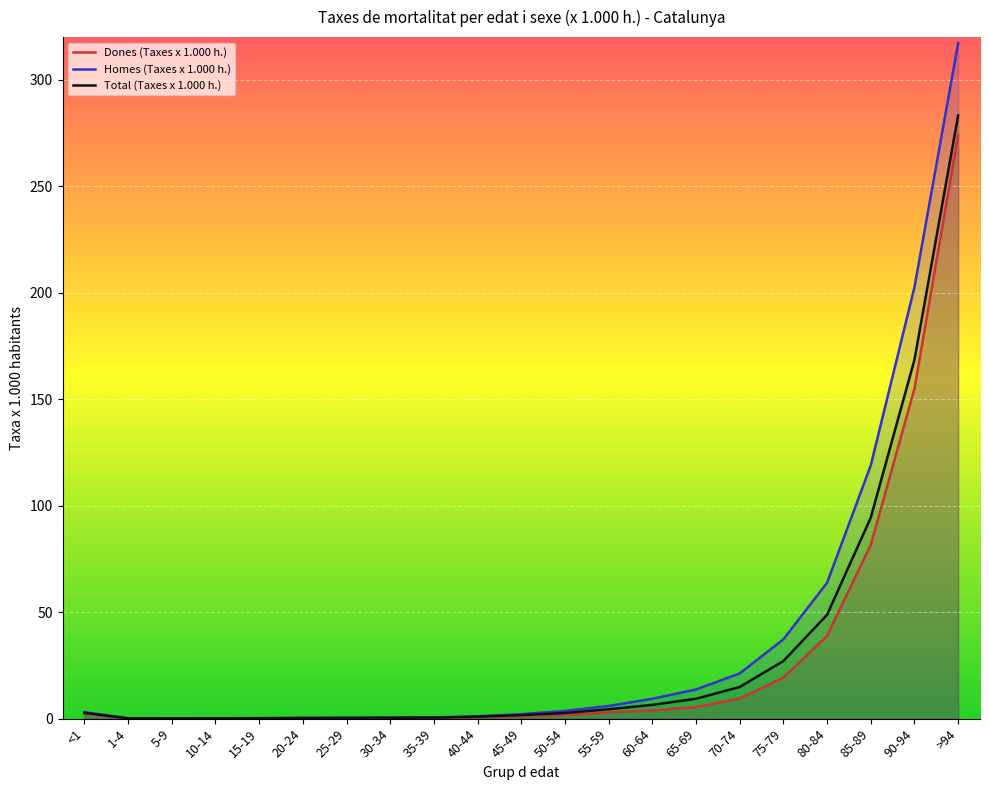

The Homes (Taxes x 1.000 h.) series shows 0.6 at 35-39. True or false?

True